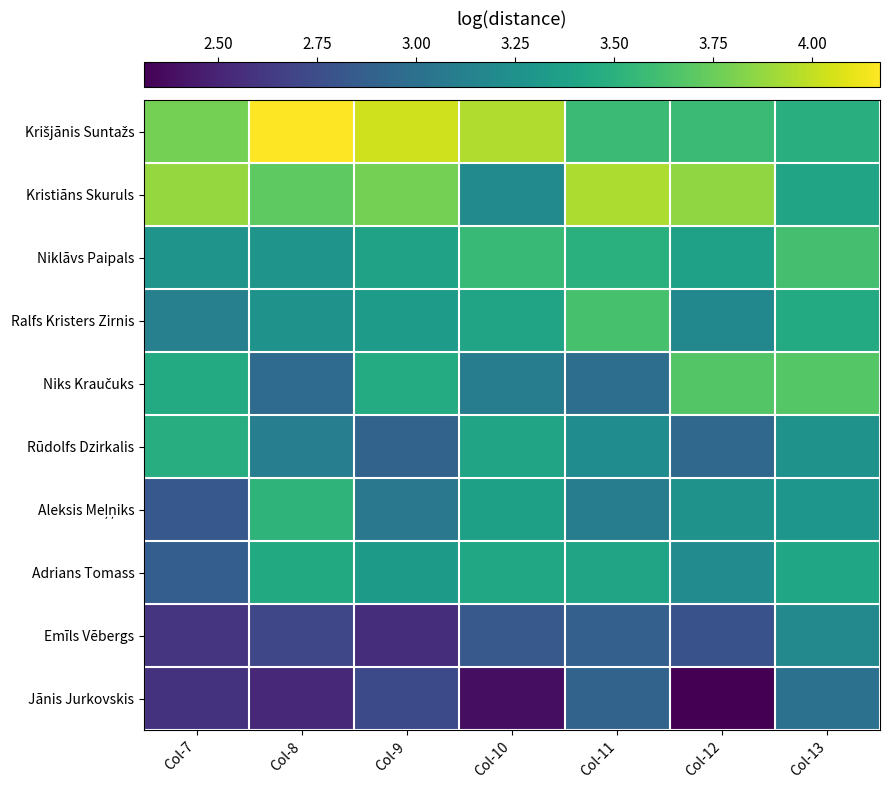

Rank the series at Col-11 from highest to lowest value.

Kristiāns Skuruls, Ralfs Kristers Zirnis, Krišjānis Suntažs, Niklāvs Paipals, Adrians Tomass, Rūdolfs Dzirkalis, Aleksis Meļņiks, Niks Kraučuks, Jānis Jurkovskis, Emīls Vēbergs